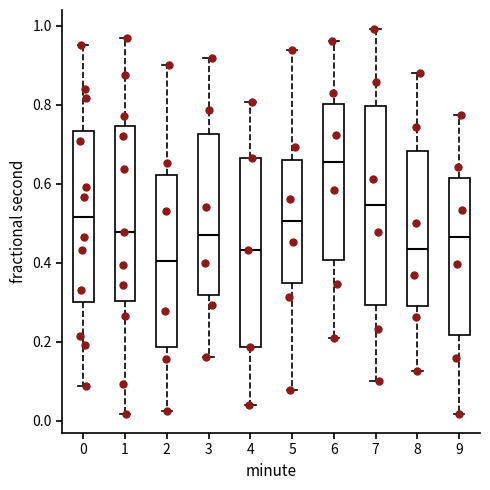

Which box is the tallest, from its lower edge to its upper edge?

7